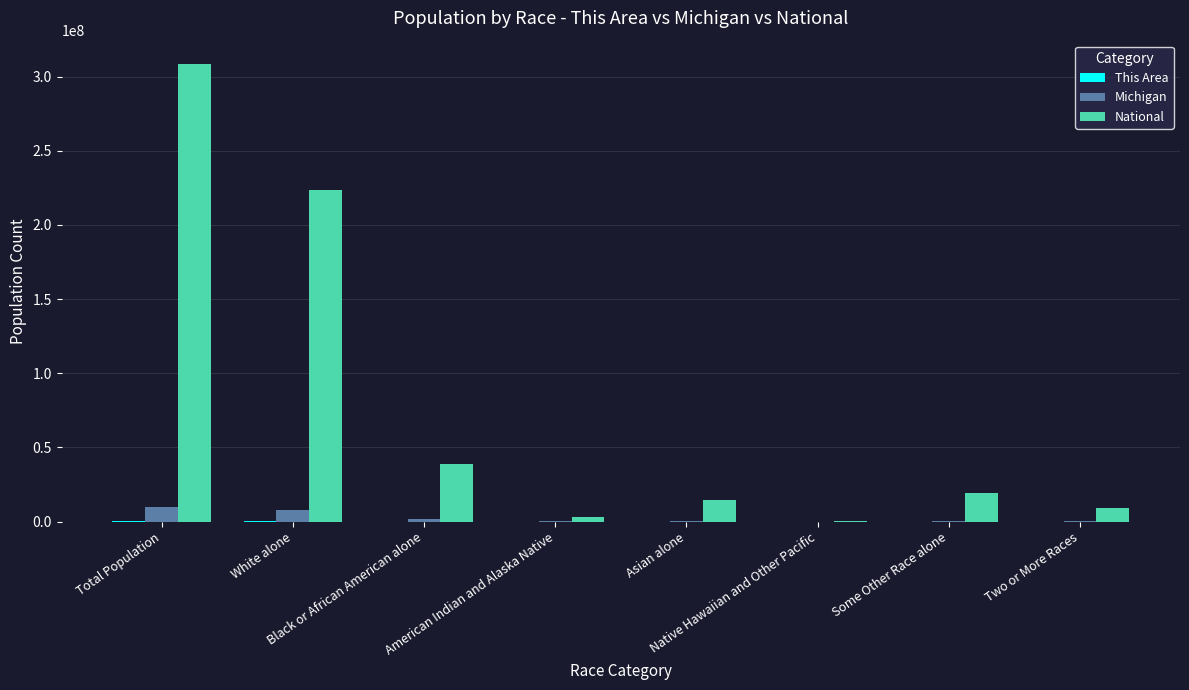

What is the sum of all National values?

617491076